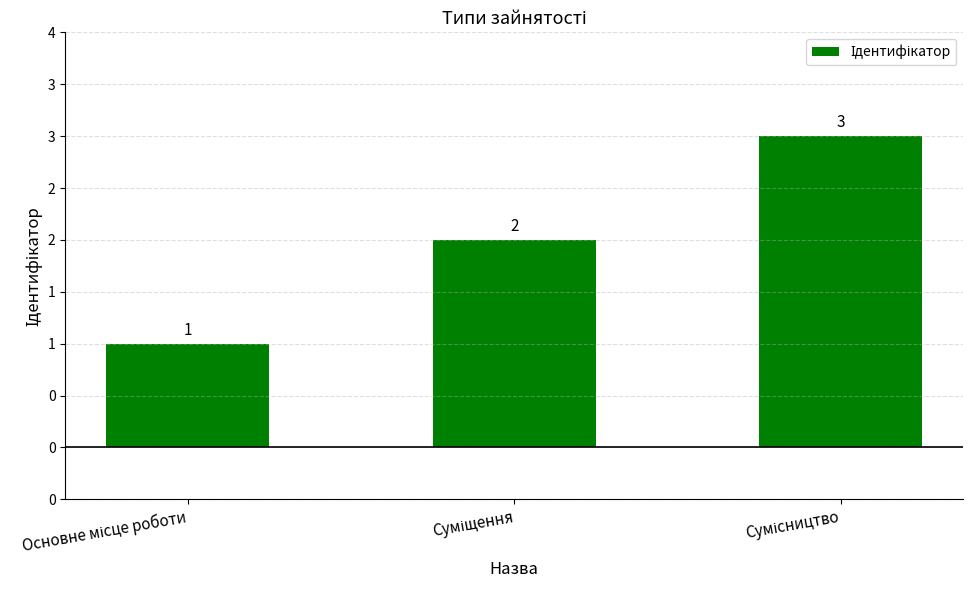

True or false: the data shows 2 at Суміщення.

True